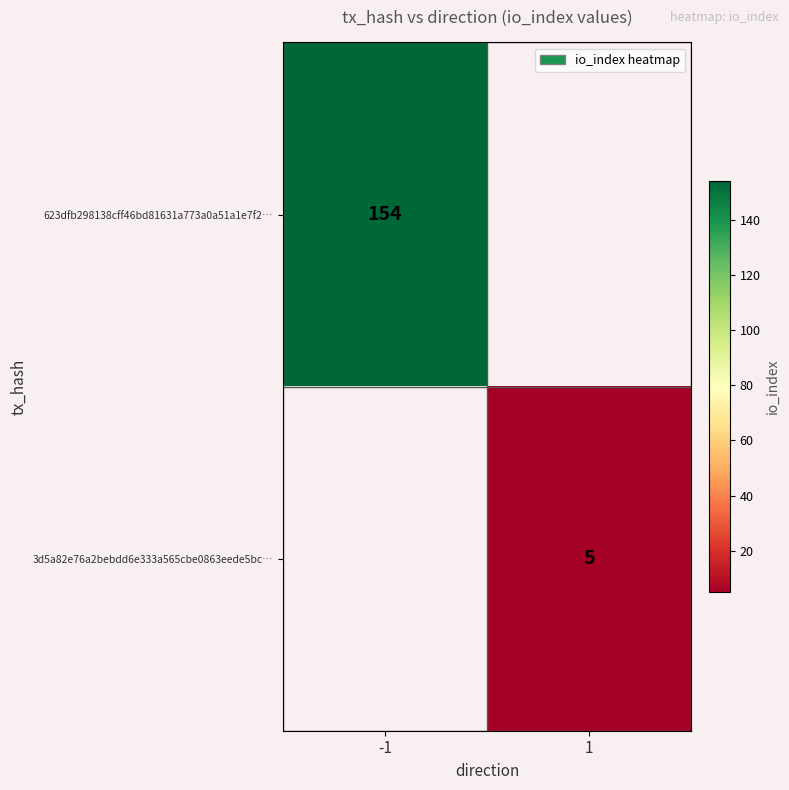

The 3d5a82e76a2bebdd6e333a565cbe0863eede5bc… series shows 5 at 1. True or false?

True